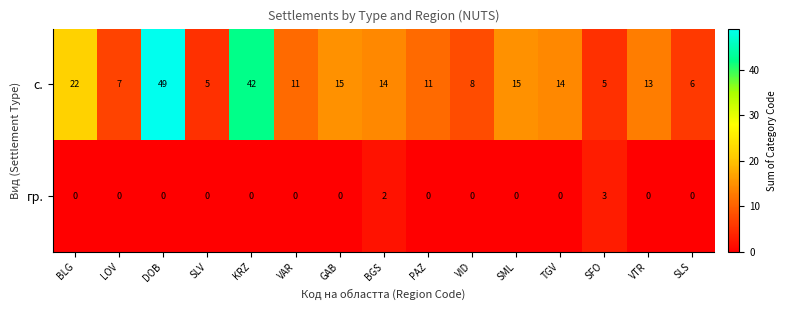

At which category does the chart reach its peak across all series?

DOB